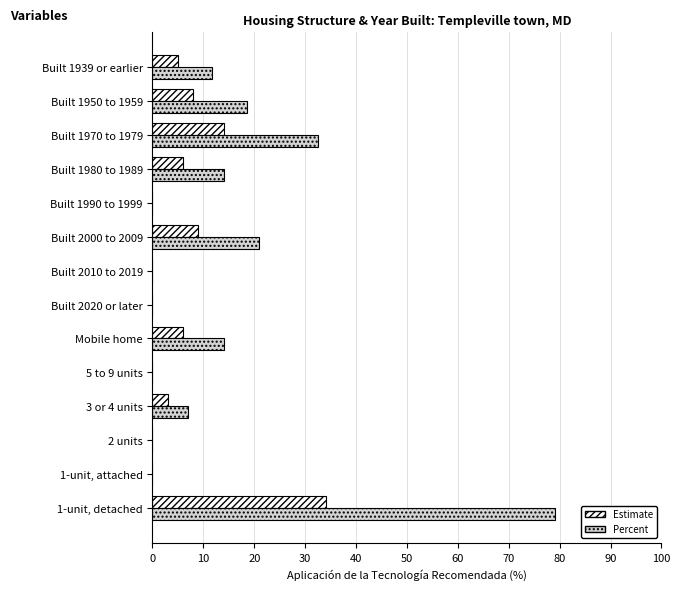

What is the total value across all series at Mobile home?

20.0